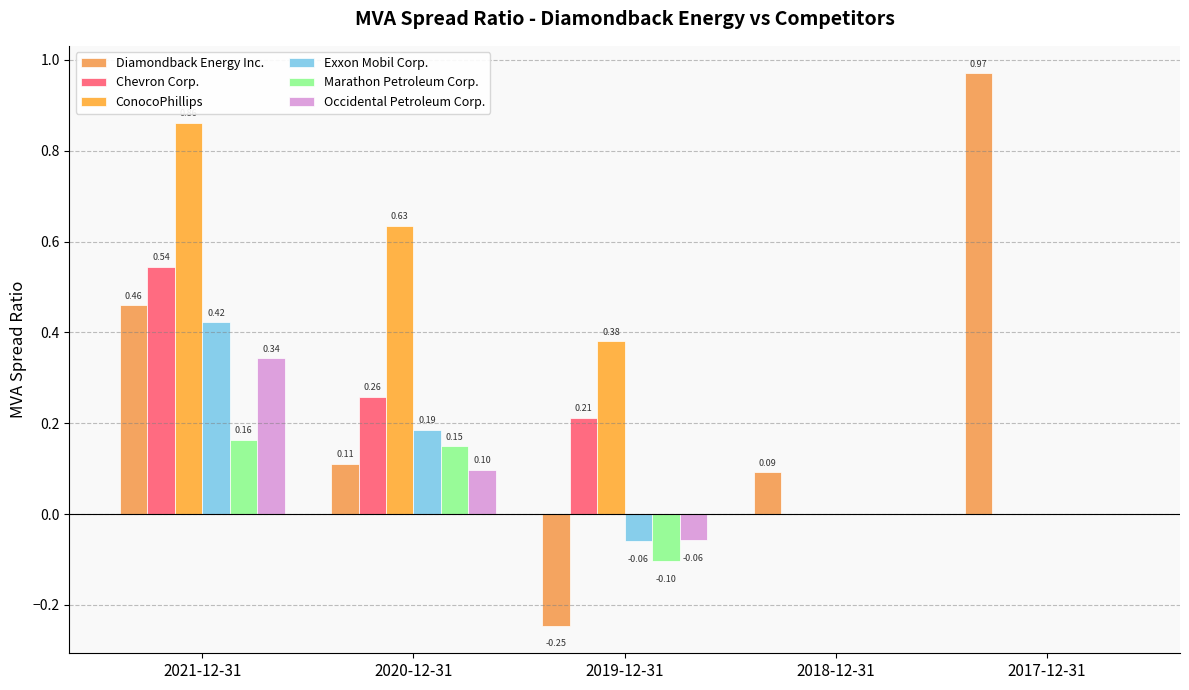

How many series are shown in this chart?

6